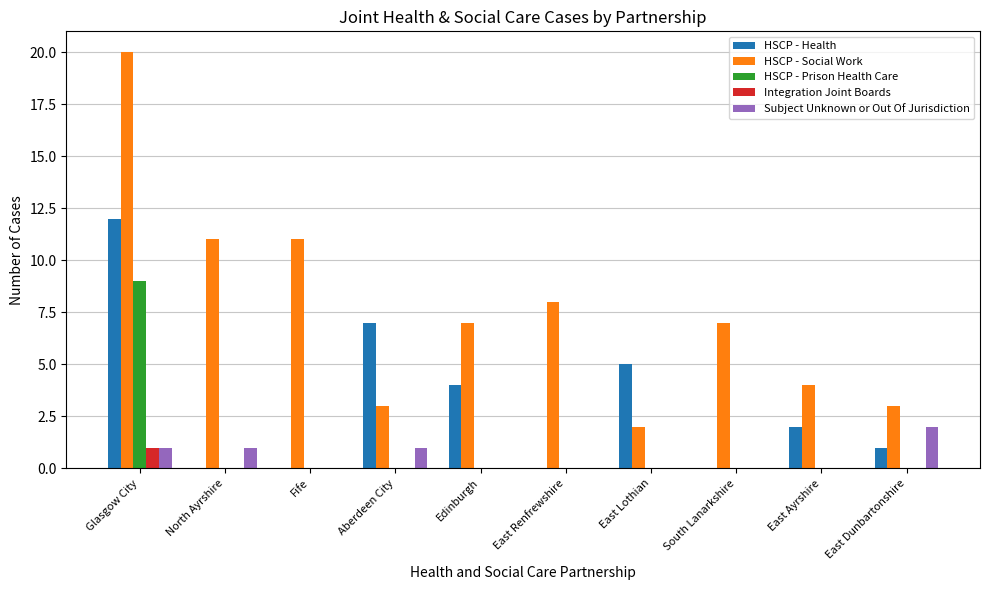

Reading left to right, list all the values displayed in this chart.

HSCP - Health: 12	0	0	7	4	0	5	0	2	1
HSCP - Social Work: 20	11	11	3	7	8	2	7	4	3
HSCP - Prison Health Care: 9	0	0	0	0	0	0	0	0	0
Integration Joint Boards: 1	0	0	0	0	0	0	0	0	0
Subject Unknown or Out Of Jurisdiction: 1	1	0	1	0	0	0	0	0	2